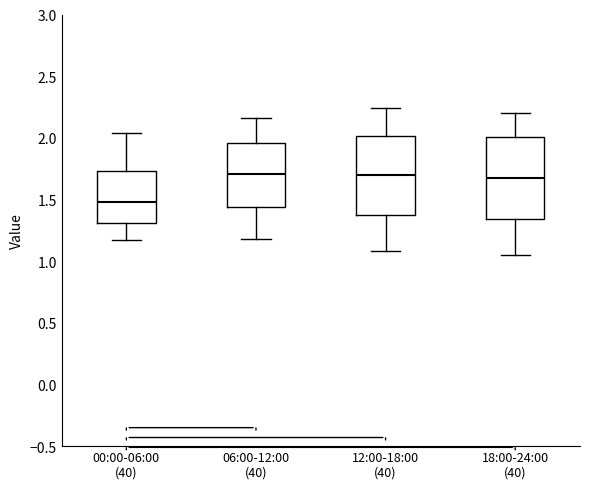

Where does the upper whisker of the box for 18:00-24:00 (40) end on the y-axis? The values are not printed on the chart, so give them approximately, as read against the axis.

2.20